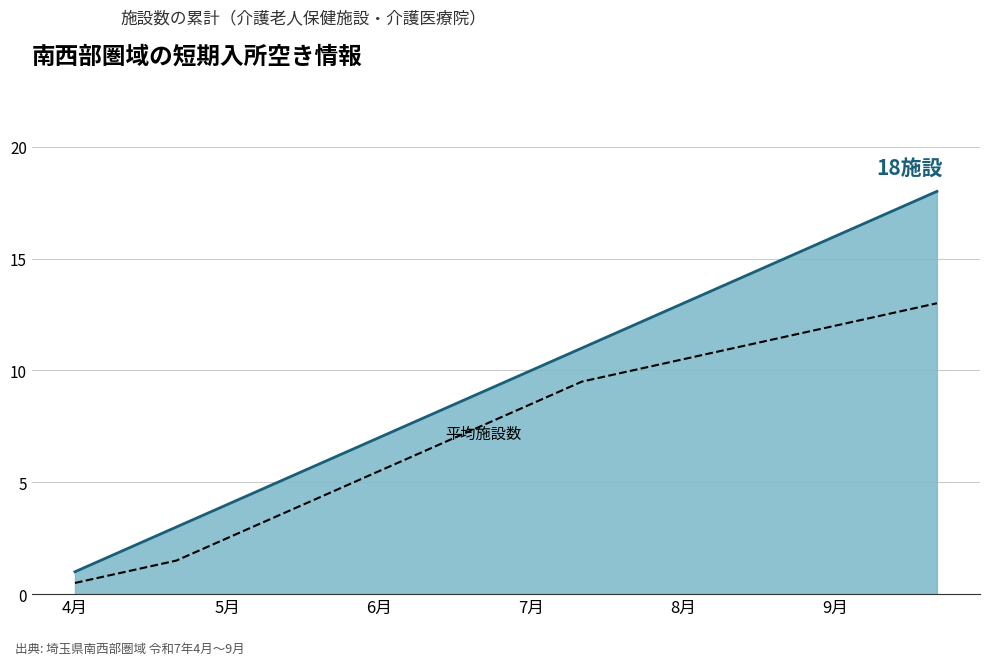

What is the maximum value shown in the chart?

18.0